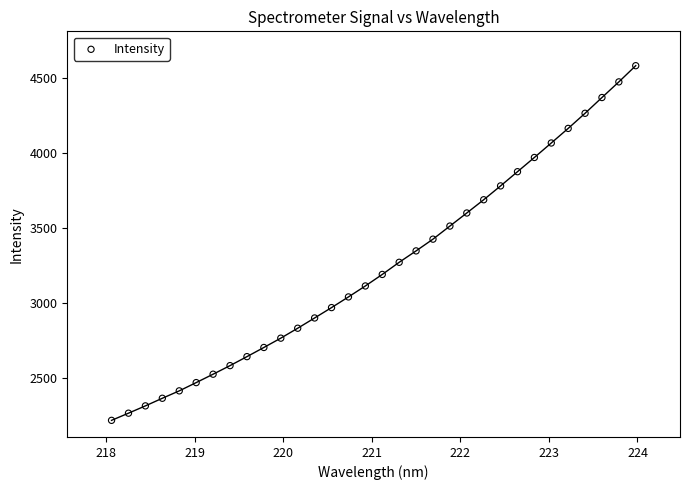

What is the range of Y values (max minus min)?

2364.2